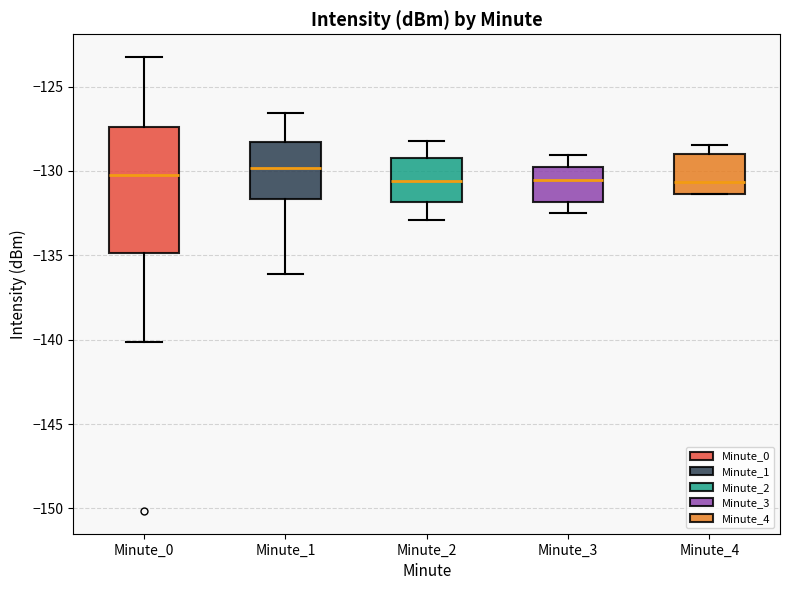

Reading left to right, transcribe this box plot: for each box, give where its median line is, the range the box spans, and where its two whiskers end, as read against the y-axis. The values are not printed on the chart, so give them approximately, as read against the axis.

Minute_0: median -130.5, box -135.0 to -127.5, whiskers -140.0 to -123.0
Minute_1: median -130.0, box -131.5 to -128.5, whiskers -136.0 to -126.5
Minute_2: median -130.5, box -132.0 to -129.0, whiskers -133.0 to -128.0
Minute_3: median -130.5, box -132.0 to -130.0, whiskers -132.5 to -129.0
Minute_4: median -130.5, box -131.5 to -129.0, whiskers -131.5 to -128.5